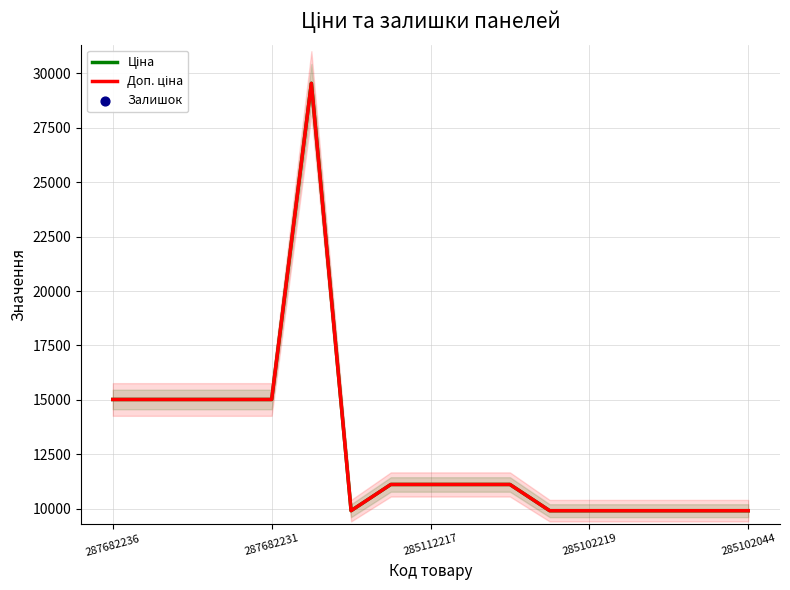

Which series reaches the minimum Y coordinate?

Залишок